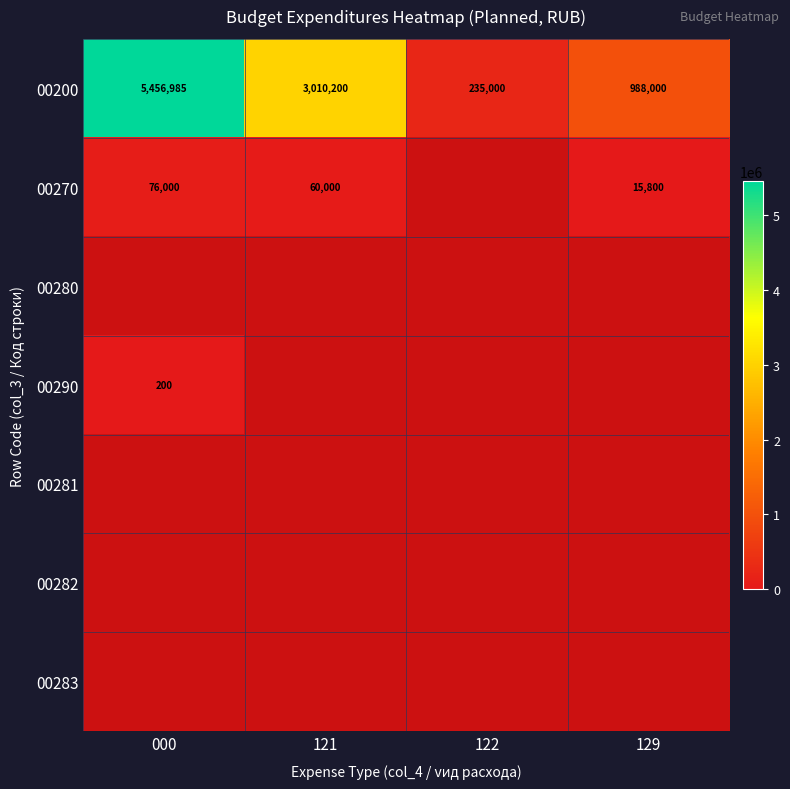

What is the greatest value displayed?

5456984.7